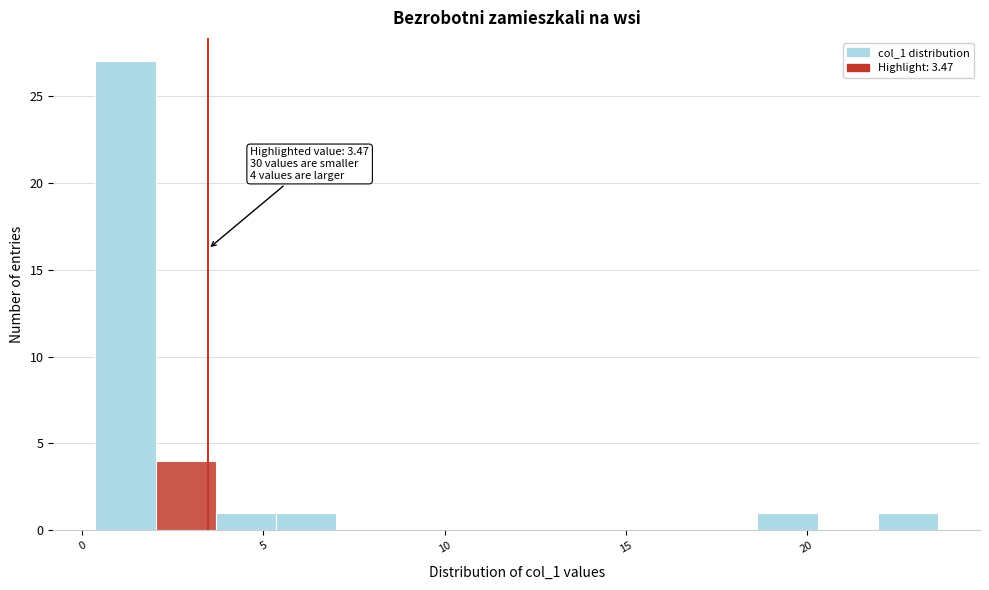

Around what value on the x-axis is the tallest bar? Give the approximate position of its centre, as read against the axis.

1.0